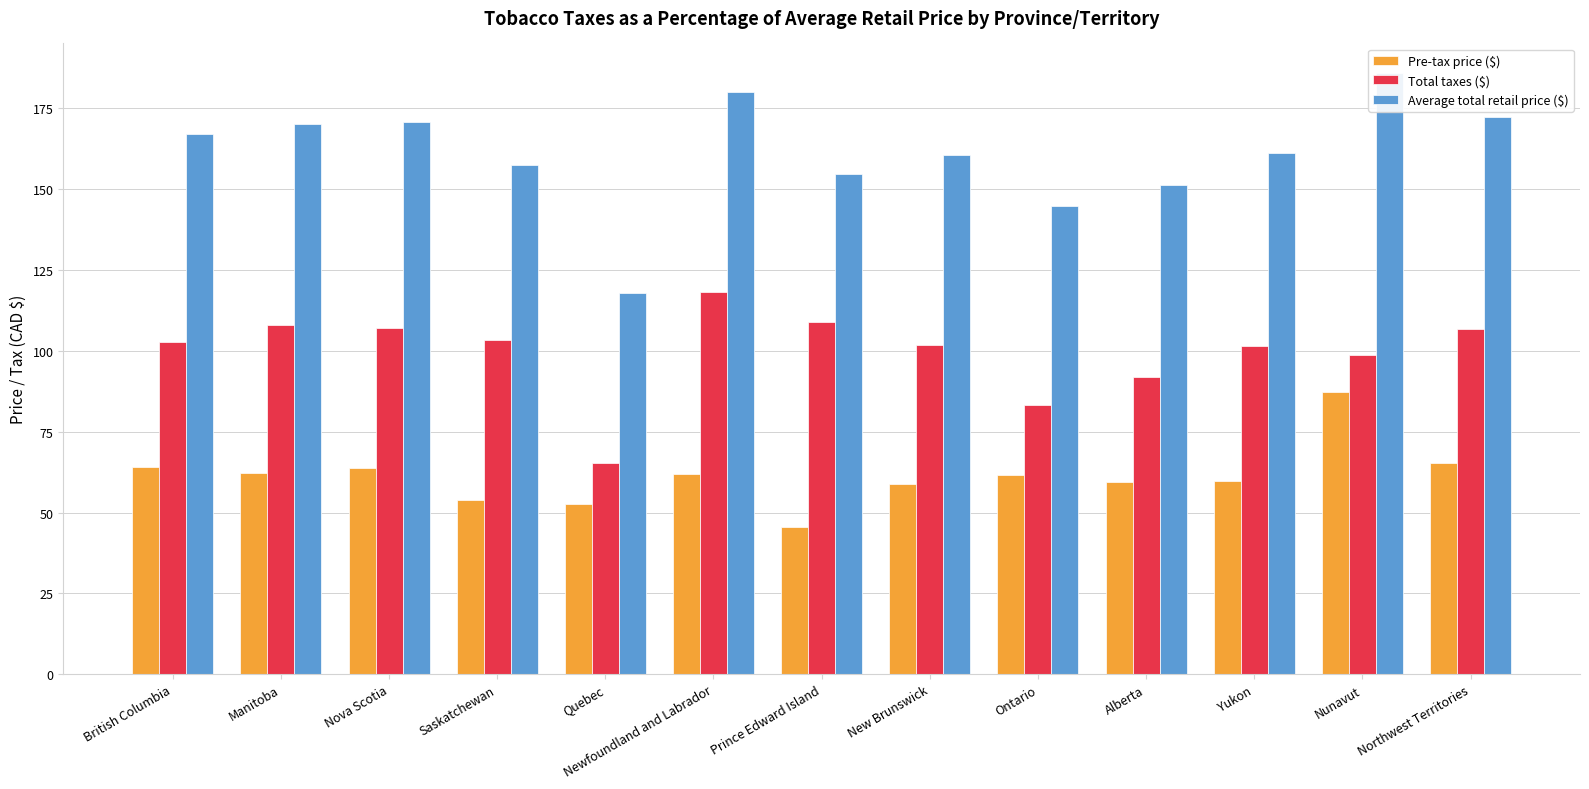

How many series are shown in this chart?

3